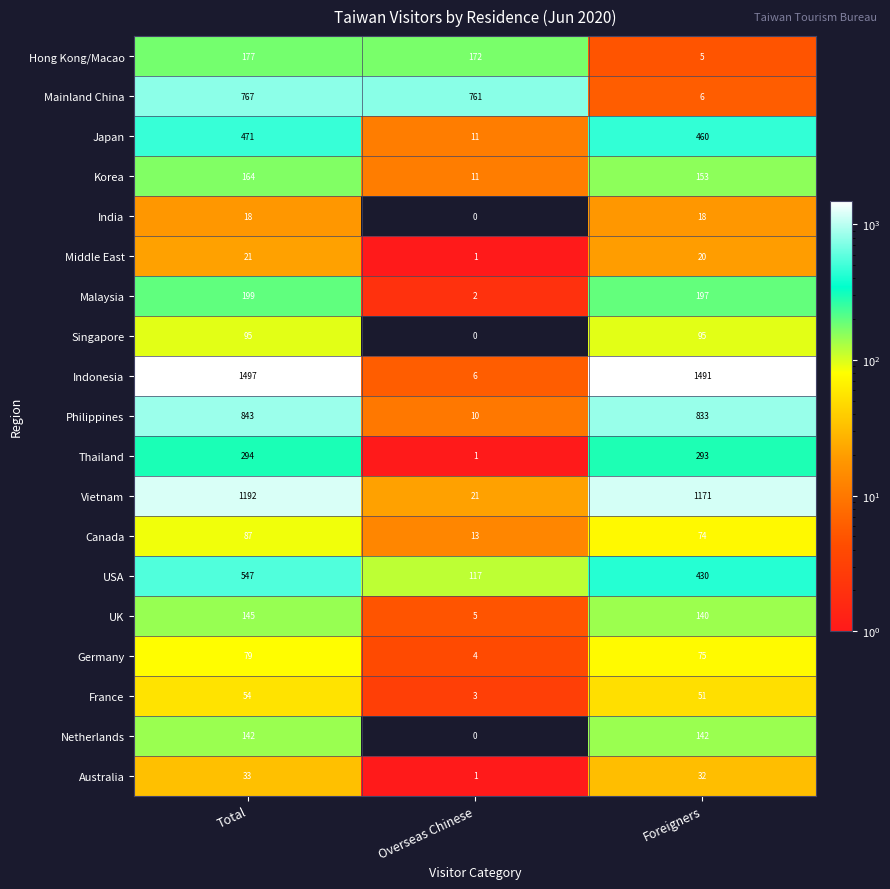

Which label corresponds to the largest value in the chart?

Total